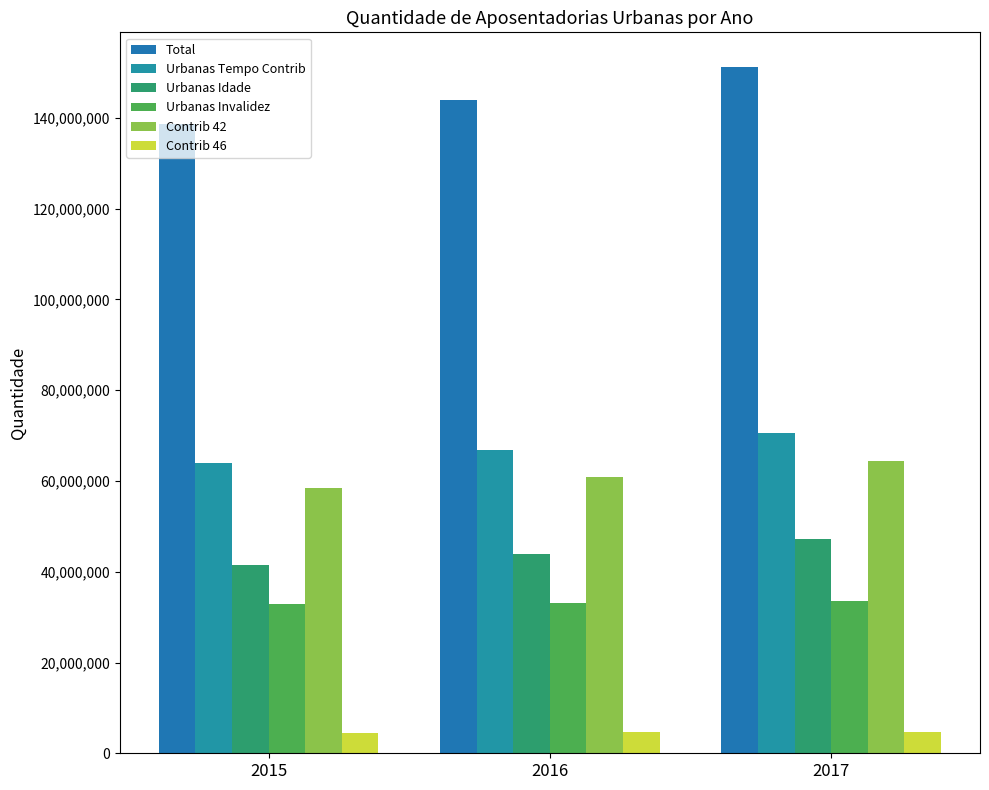

What is the sum of all Urbanas Invalidez values?

99700082